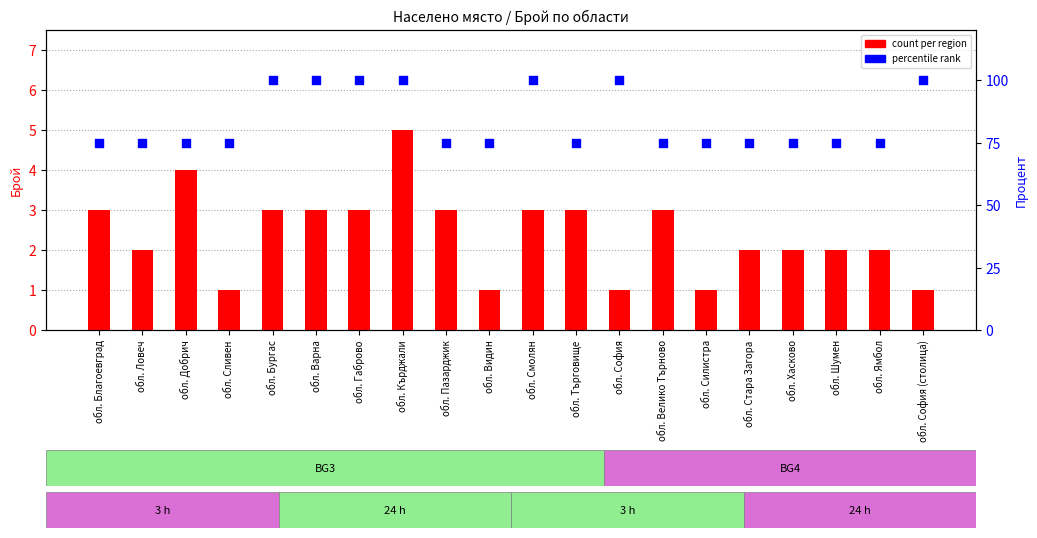

Is the value of count at обл. Ямбол greater than the value of percentile at обл. Добрич?

No